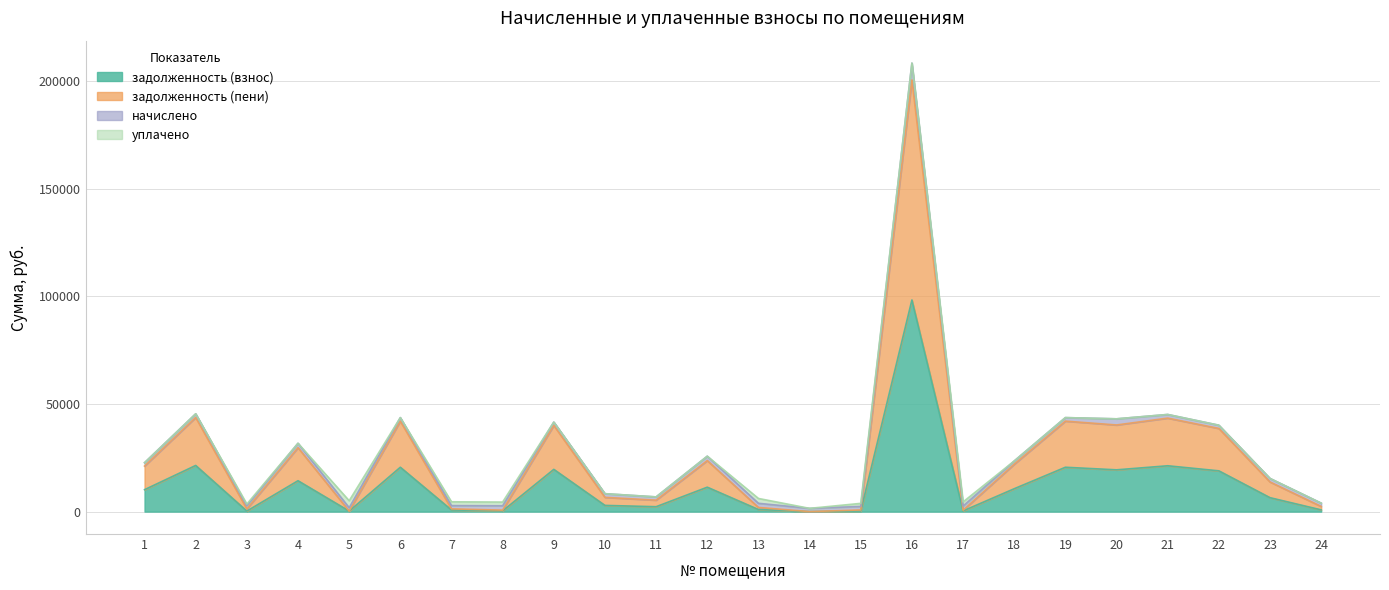

At how many categories does at least one series exceed 176870?

1